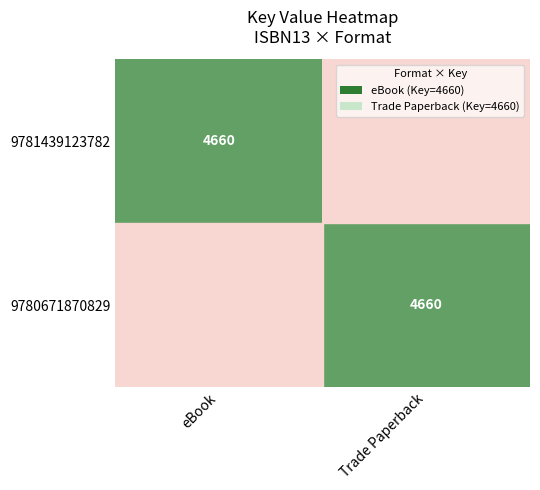

True or false: 9781439123782 has a value of 2423 at eBook.

False